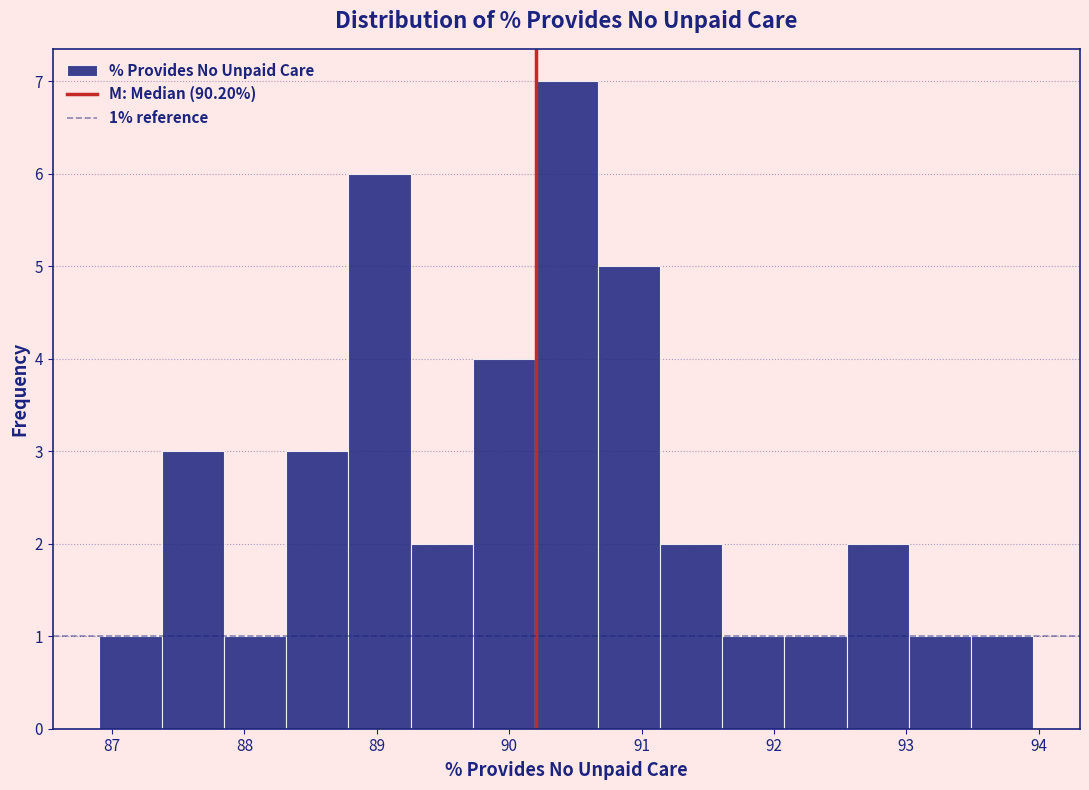

Which range on the x-axis has the tallest bar?

90.2 to 90.7